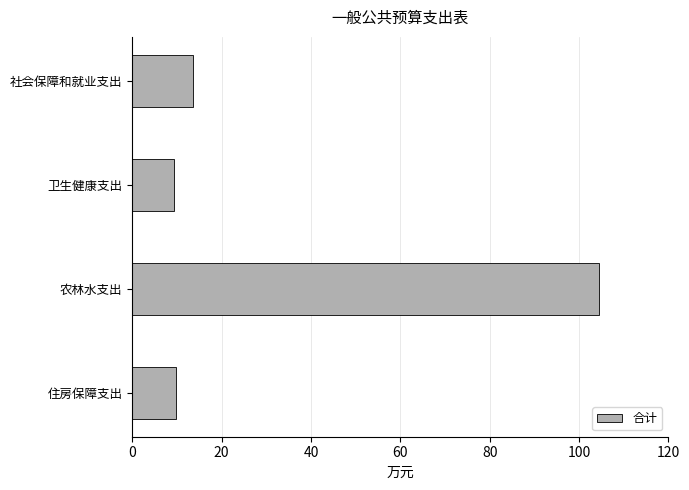

Read the value at 卫生健康支出.

9.4